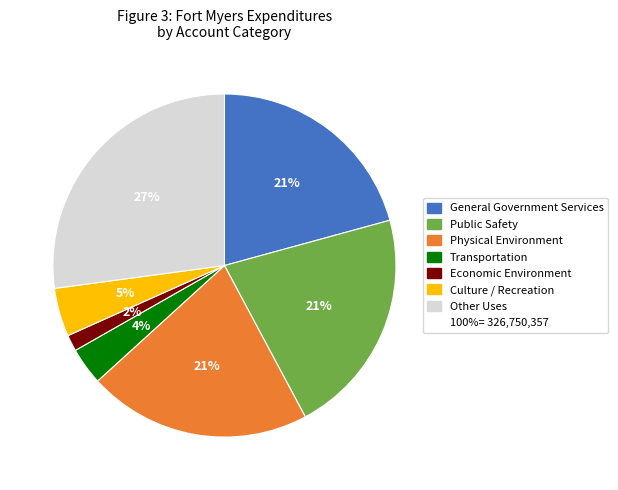

To the nearest percent, what is the average slice percentage?

14%